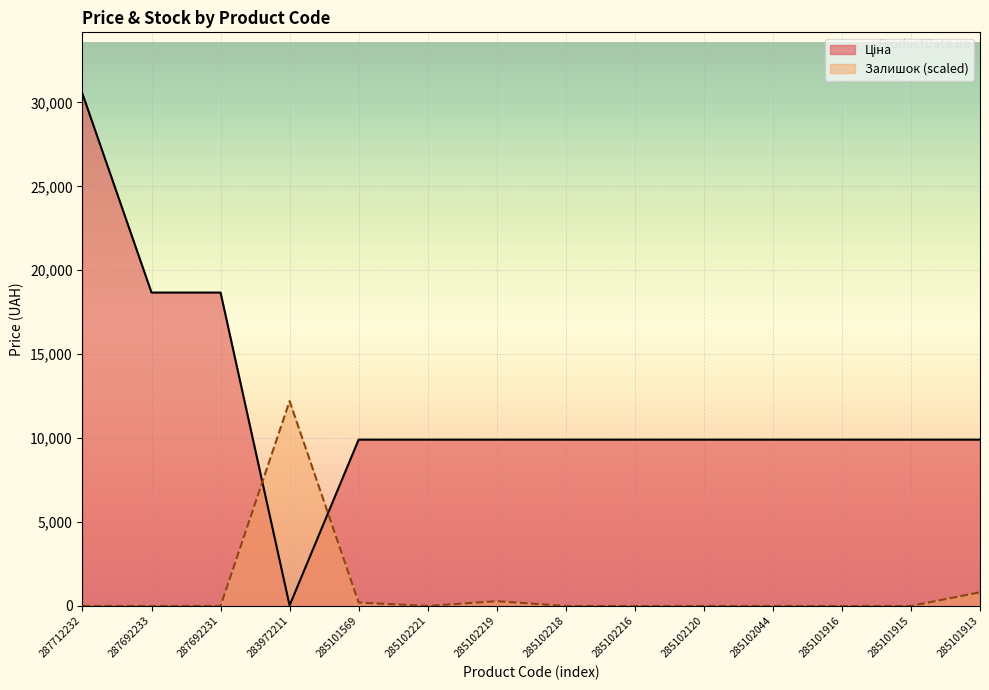

How many interior local peaks does the Залишок series have?

2